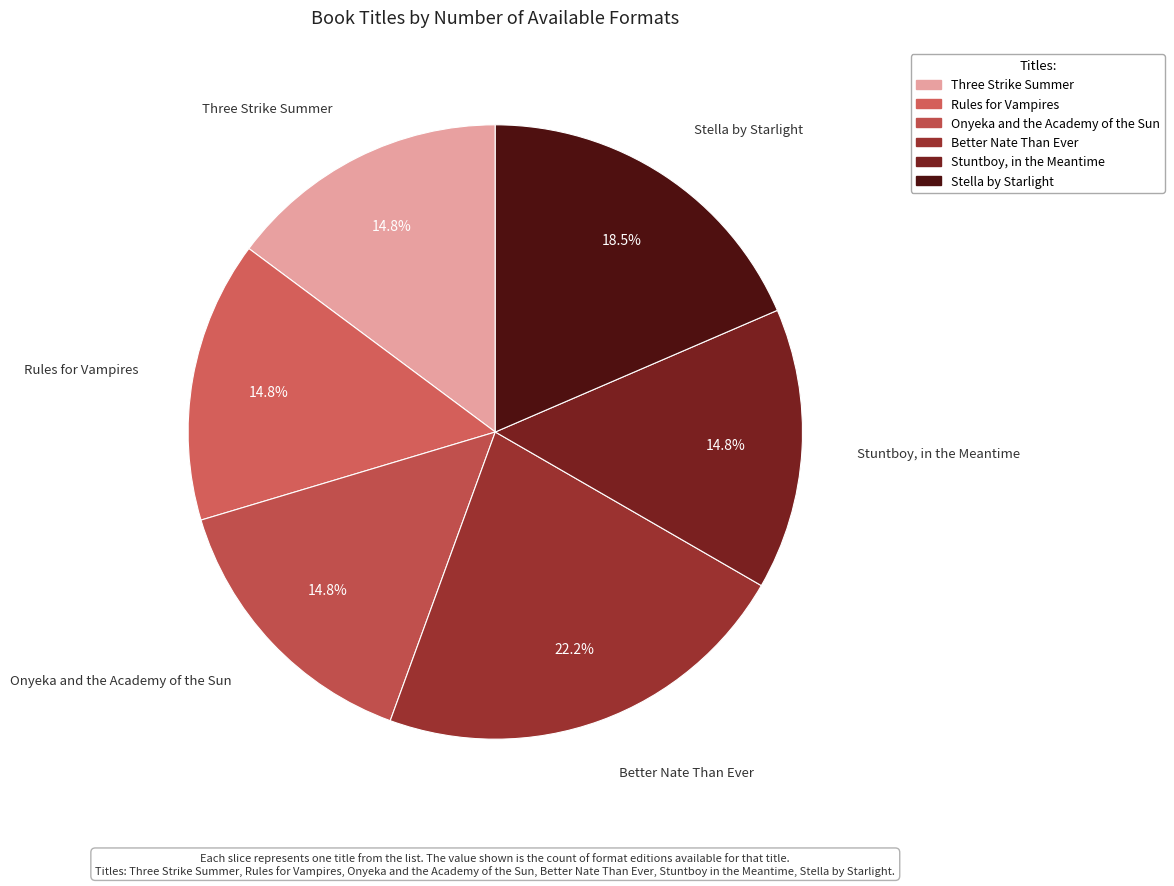

To the nearest percent, what percentage of the pie is Onyeka and the Academy of the Sun?

15%